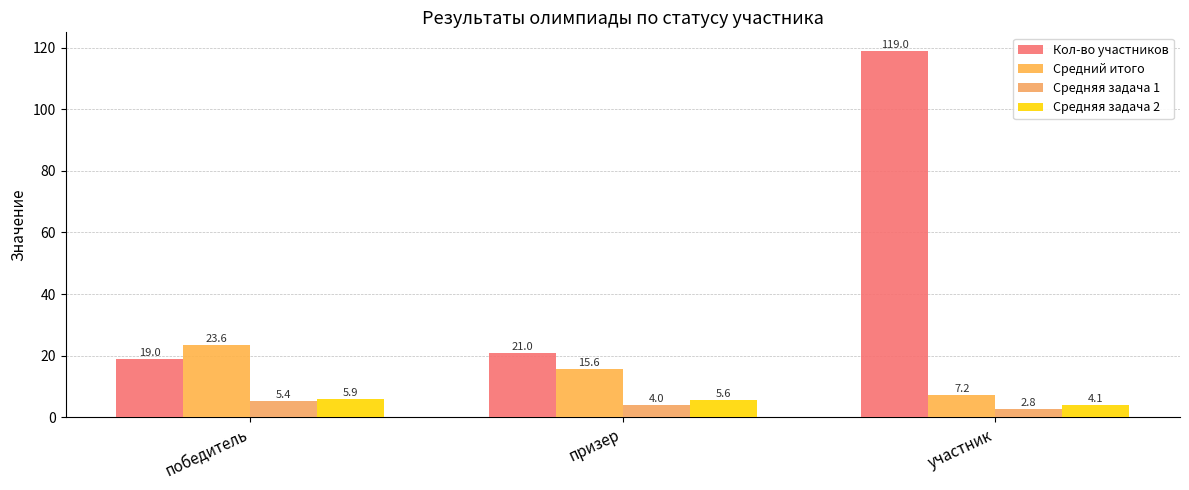

Rank the categories by Средняя задача 1 value from lowest to highest.

участник, призер, победитель